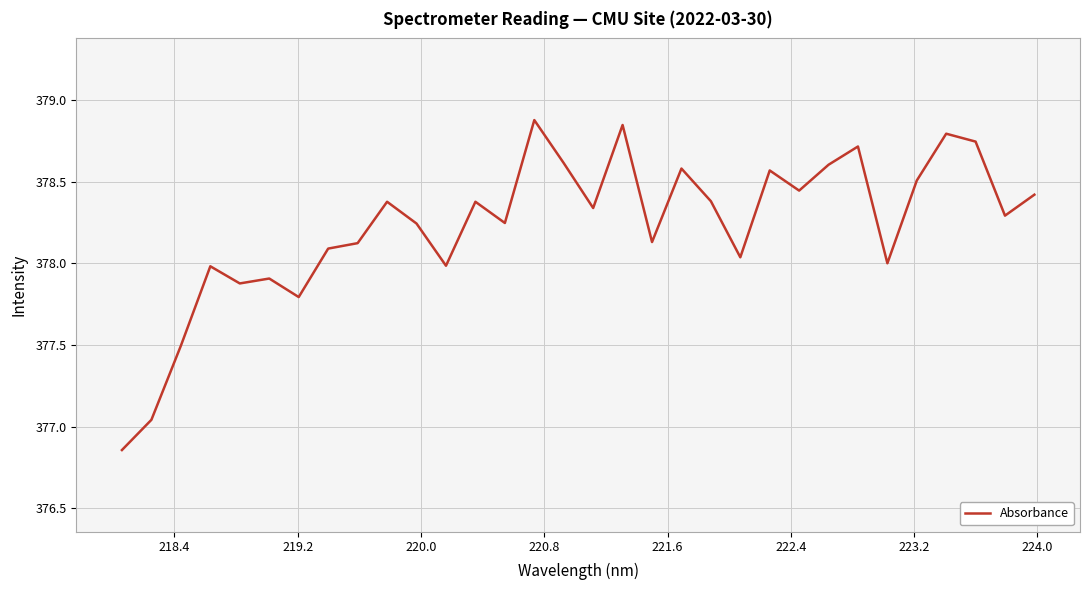

How many lines are shown in the chart?

1